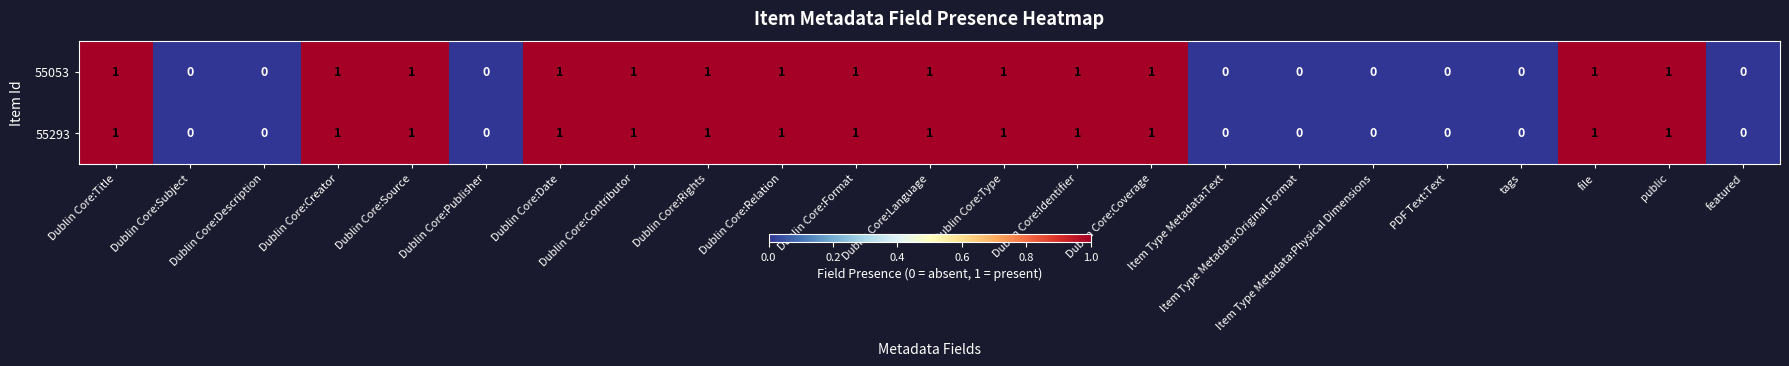

The 55053 series shows 1 at Dublin Core:Identifier. True or false?

True